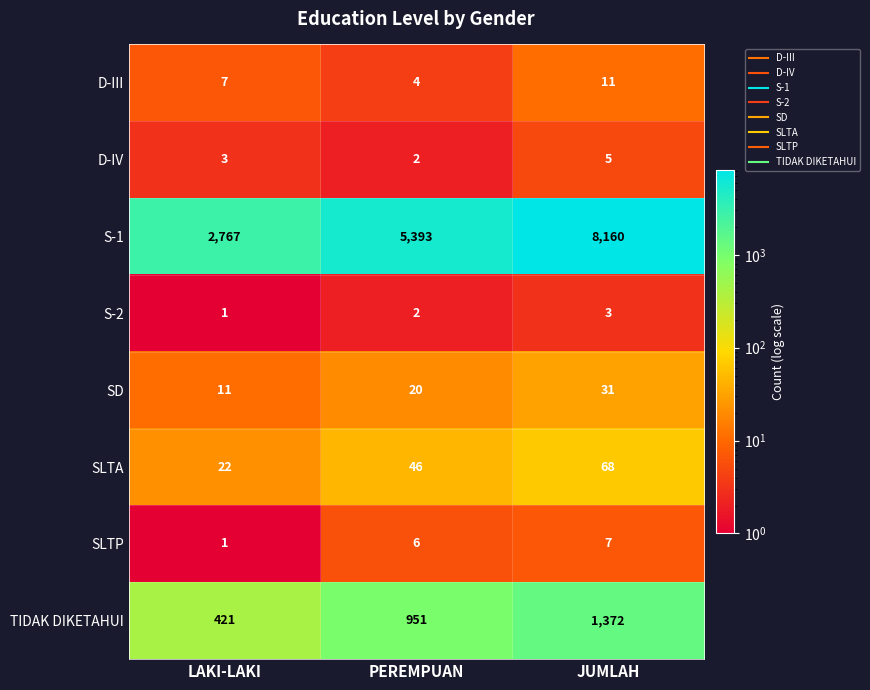

Which category has the lowest value across all series?

LAKI-LAKI